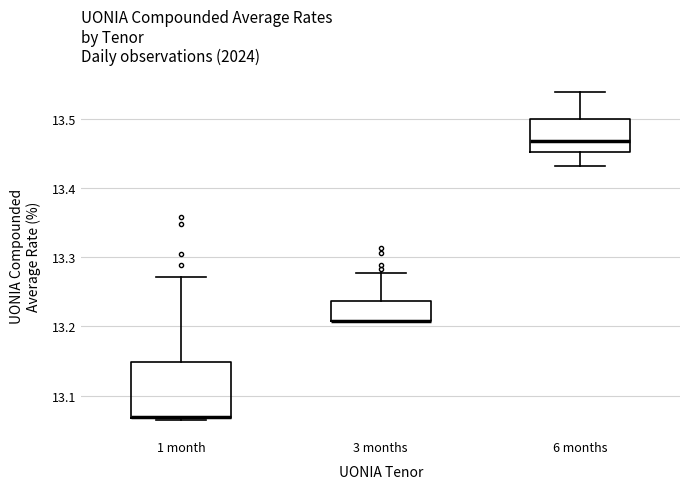

Reading left to right, read every box against the y-axis: the position of its median line, the range the box covers, and the ends of its whiskers. The values are not printed on the chart, so give them approximately, as read against the axis.

1 month: median 13.07 (drawn on the box's lower edge), box 13.07 to 13.15, whiskers 13.07 to 13.27
3 months: median 13.21 (drawn on the box's lower edge), box 13.21 to 13.24, whiskers 13.21 to 13.28
6 months: median 13.47, box 13.45 to 13.50, whiskers 13.43 to 13.54